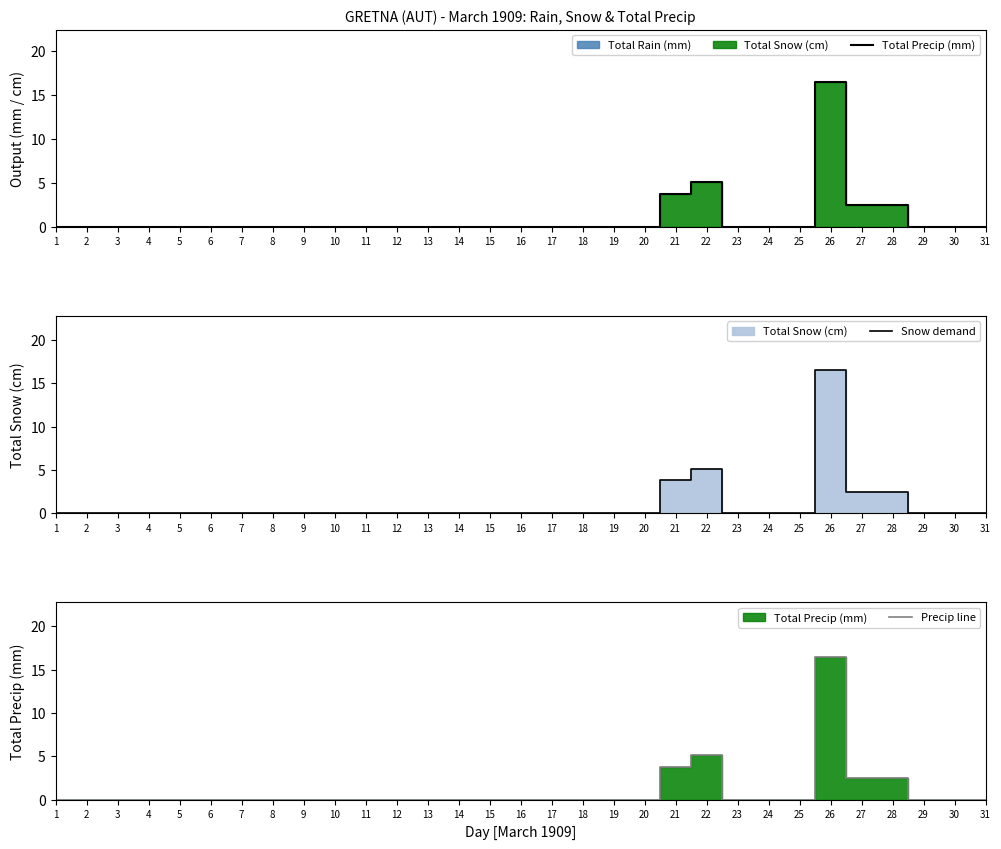

In Precip line, how many points are higher than both neighbors (excluding endpoints)?

2